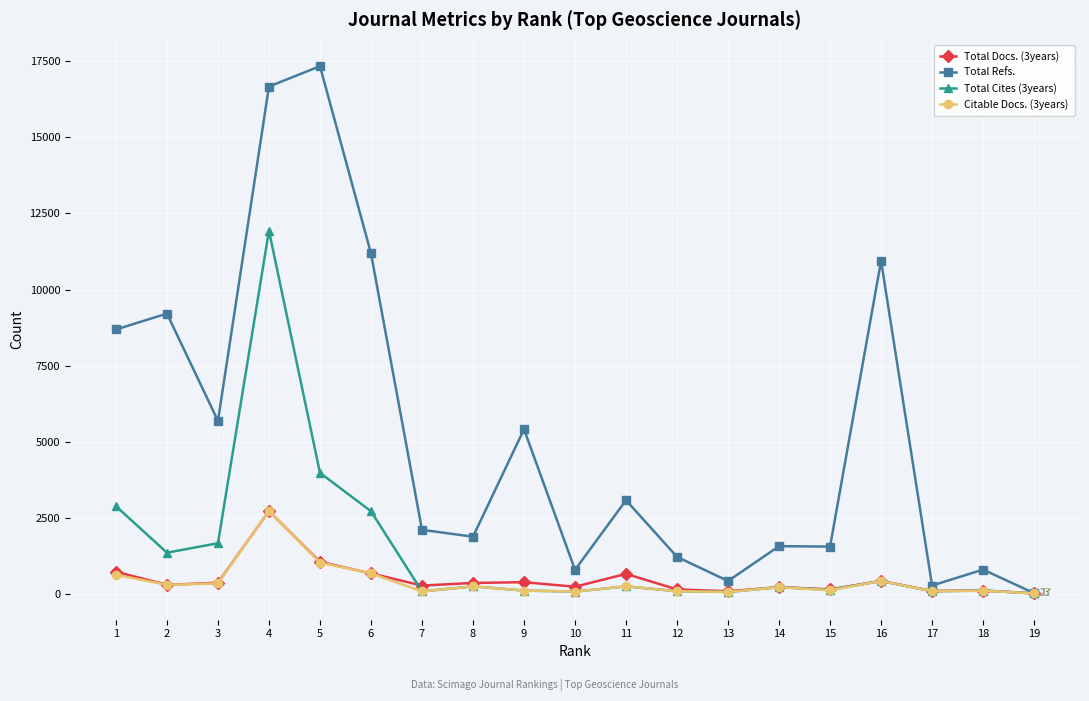

Which series has the largest total across all categories?

Total Refs.